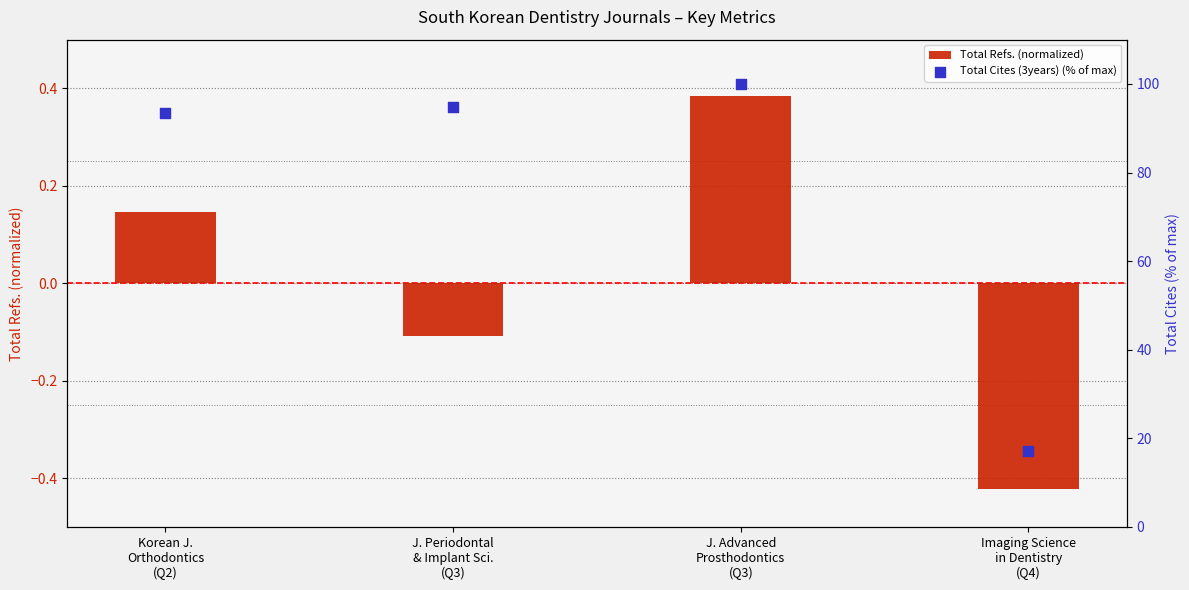

Which series contains the highest Y value?

Total Cites (3years) (% of max)